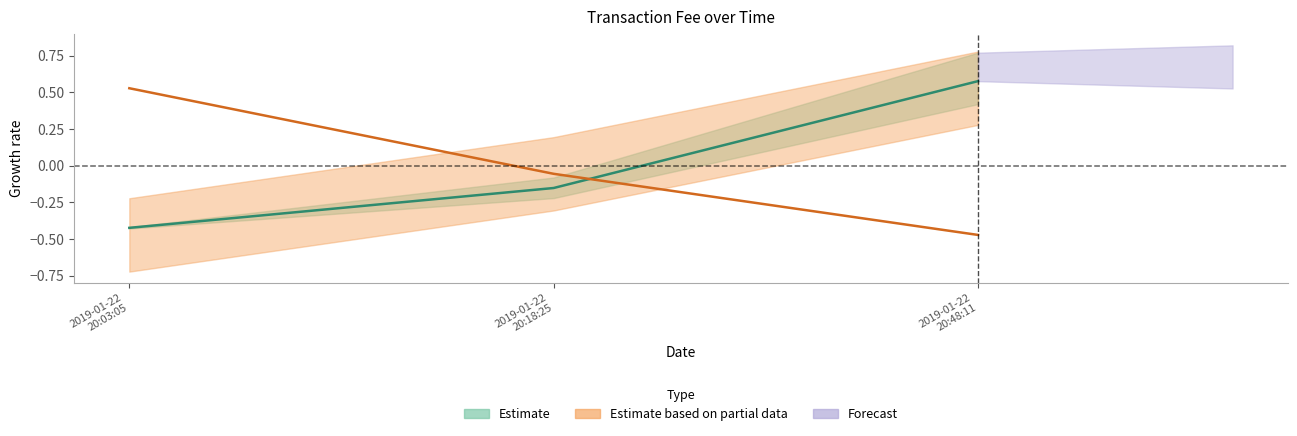

Where is Fee nearest to the value 0?

2019-01-22 20:18:25